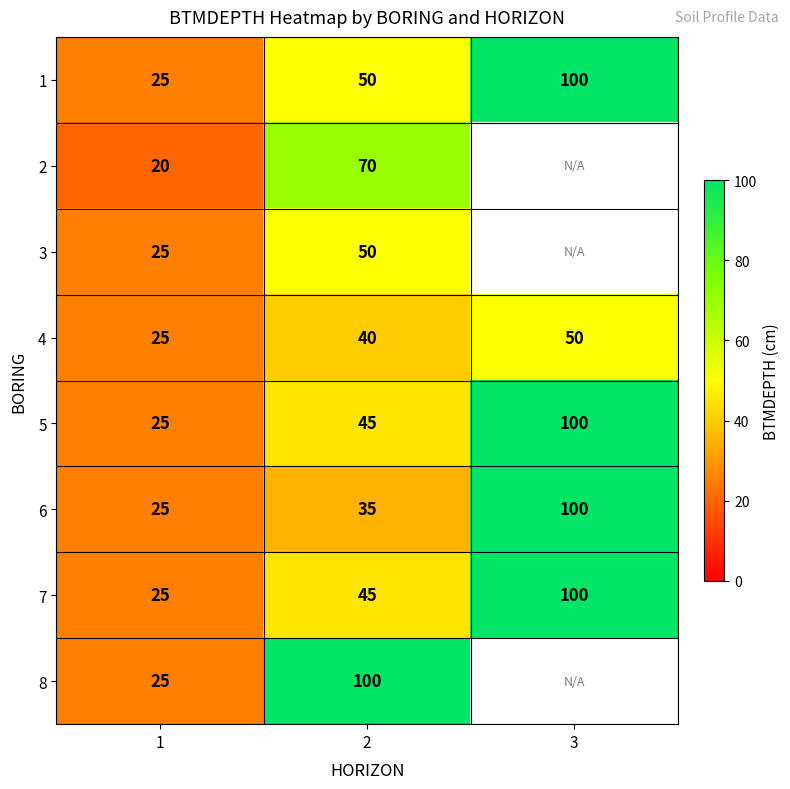

What is the difference between the 4 values at 2 and 3?

10